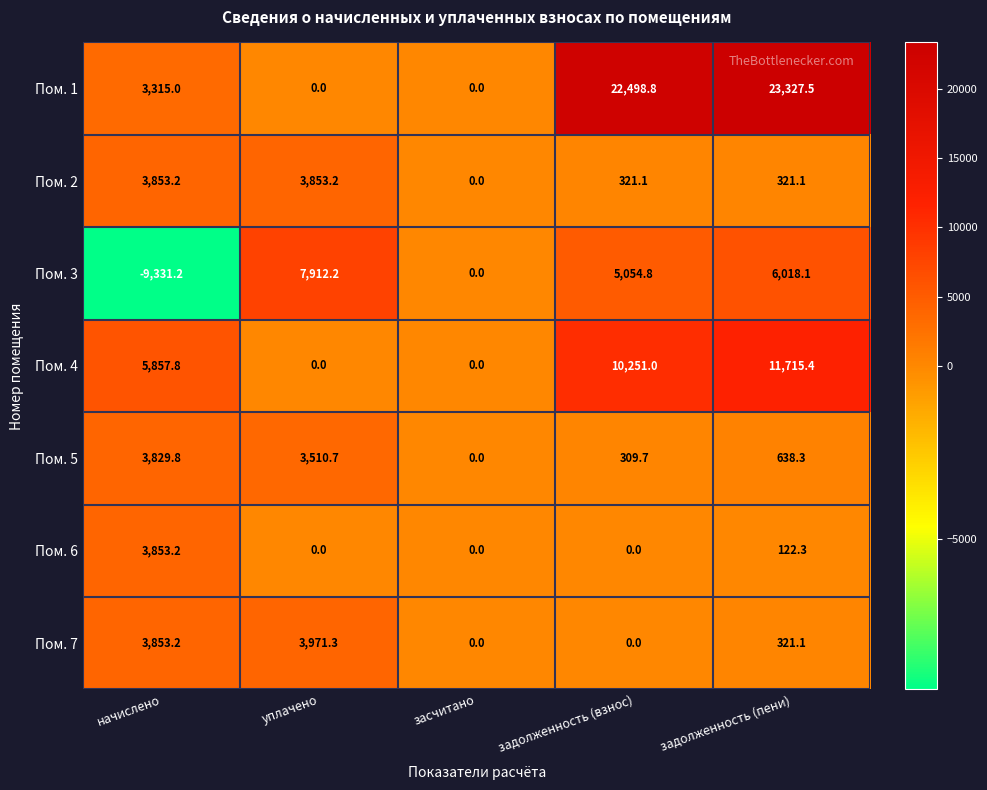

What is the minimum value shown in the chart?

-9331.2